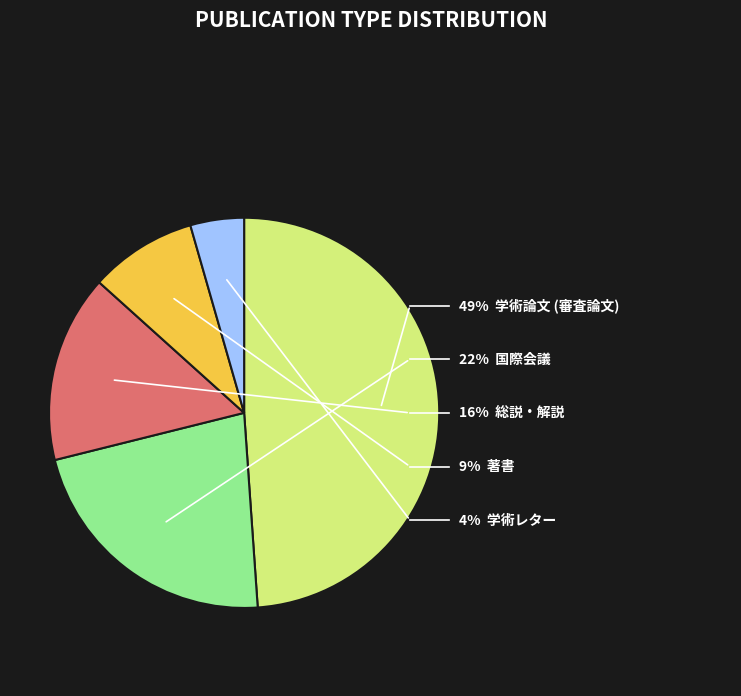

True or false: 総説・解説 accounts for 24% of the total.

False